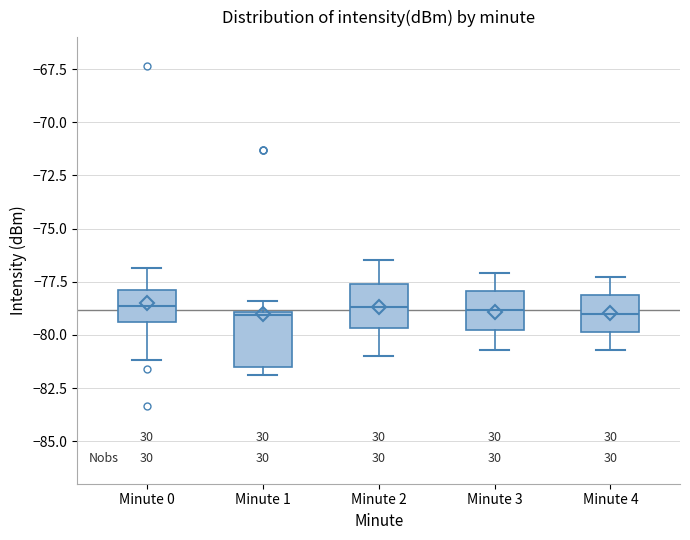

Reading left to right, read every box against the y-axis: the position of its median line, the range the box covers, and the ends of its whiskers. The values are not printed on the chart, so give them approximately, as read against the axis.

Minute 0: median -78.5, box -79.5 to -78.0, whiskers -81.0 to -77.0
Minute 1: median -79.0 (just below the box's upper edge), box -81.5 to -79.0, whiskers -82.0 to -78.5
Minute 2: median -78.5, box -79.5 to -77.5, whiskers -81.0 to -76.5
Minute 3: median -79.0, box -80.0 to -78.0, whiskers -80.5 to -77.0
Minute 4: median -79.0, box -80.0 to -78.0, whiskers -80.5 to -77.5